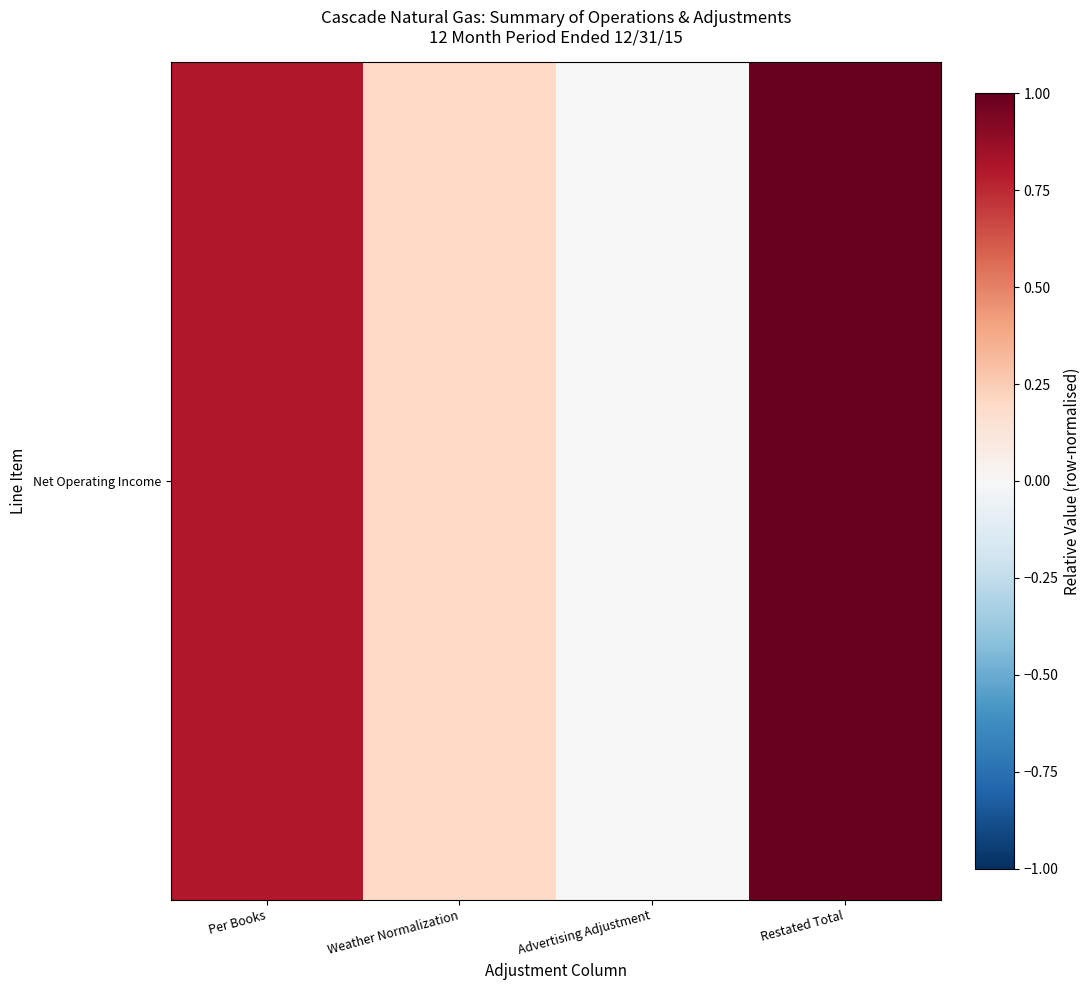

How many data points does each series have?

4